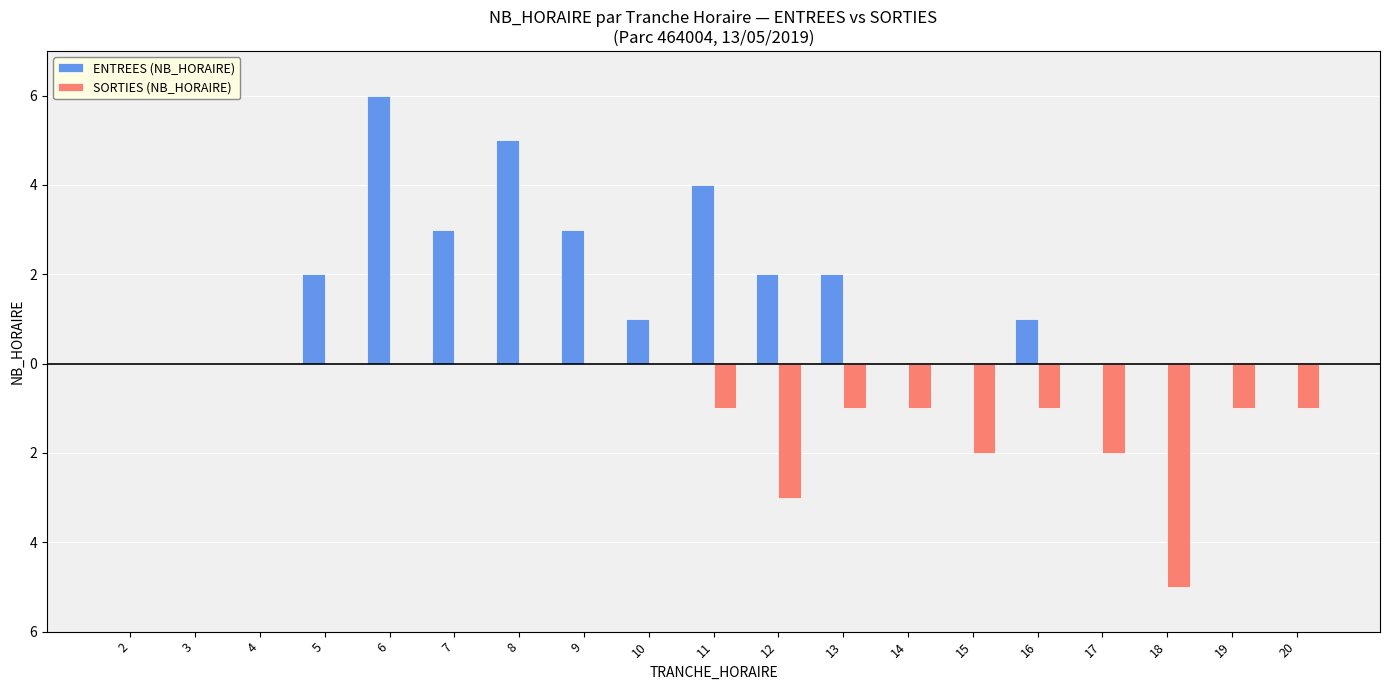

Are the bars horizontal?

No